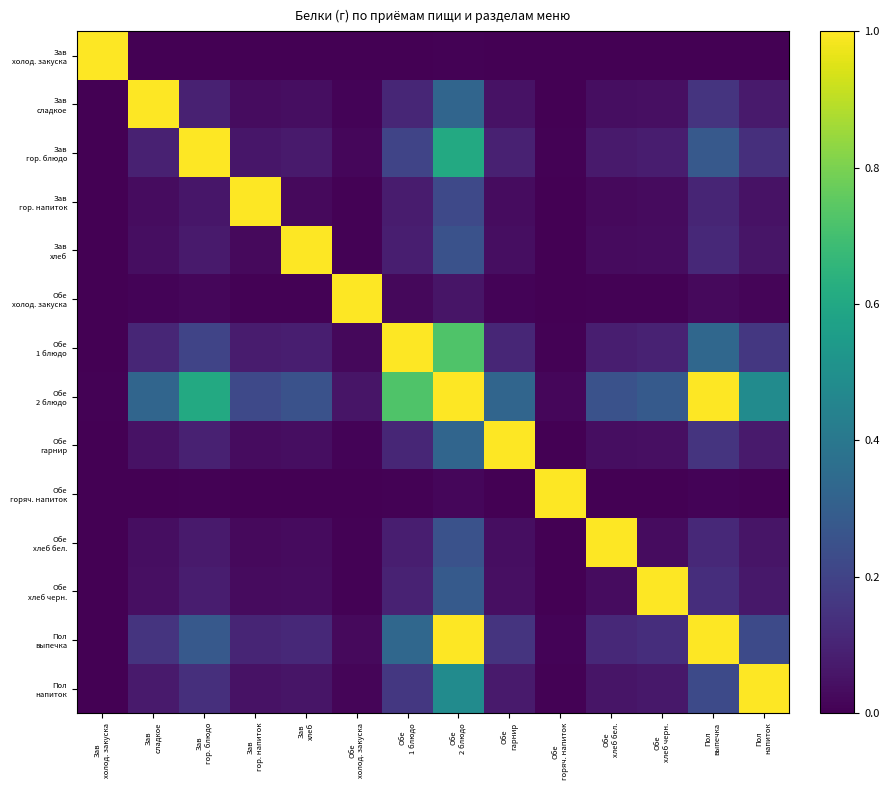

What is the total value across all series at Обе
хлеб бел.?

1.8